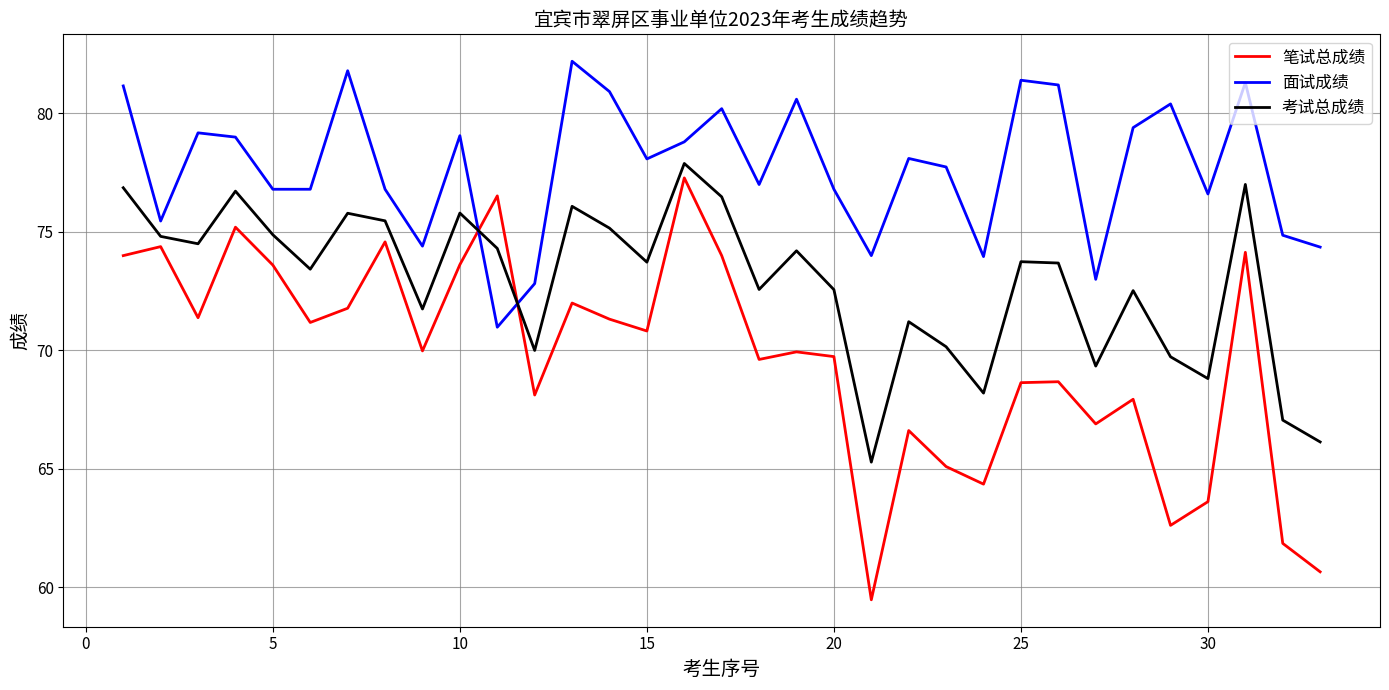

What is the difference between the maximum and minimum values in the 笔试总成绩 series?

17.8